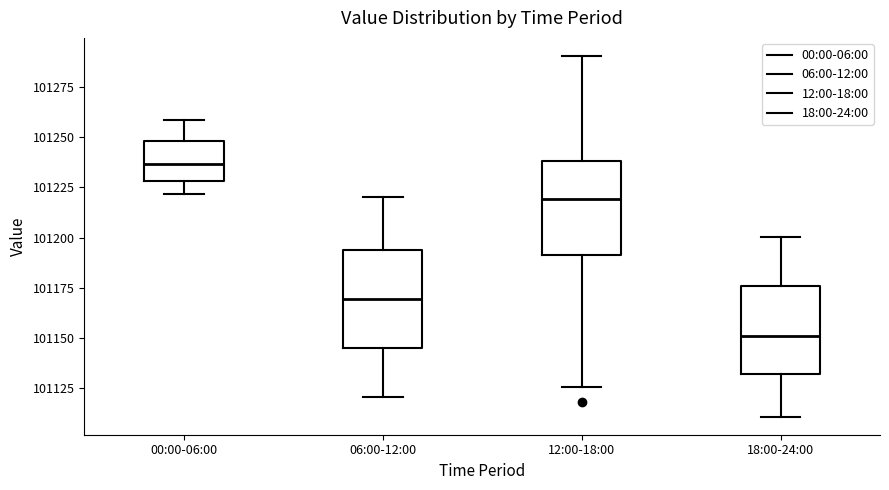

Reading left to right, read every box against the y-axis: the position of its median line, the range the box covers, and the ends of its whiskers. The values are not printed on the chart, so give them approximately, as read against the axis.

00:00-06:00: median 101235, box 101230 to 101250, whiskers 101220 to 101260
06:00-12:00: median 101170, box 101145 to 101195, whiskers 101120 to 101220
12:00-18:00: median 101220, box 101190 to 101240, whiskers 101125 to 101290
18:00-24:00: median 101150, box 101130 to 101175, whiskers 101110 to 101200